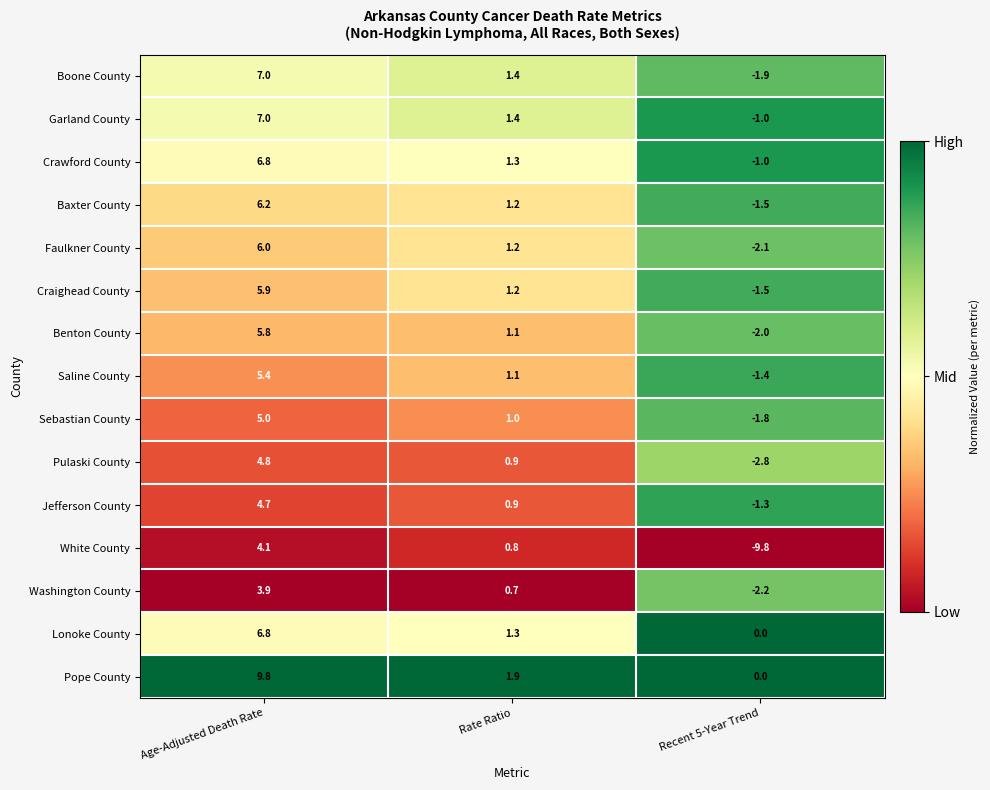

List the labels in order of Jefferson County value, largest first.

Age-Adjusted Death Rate, Rate Ratio, Recent 5-Year Trend